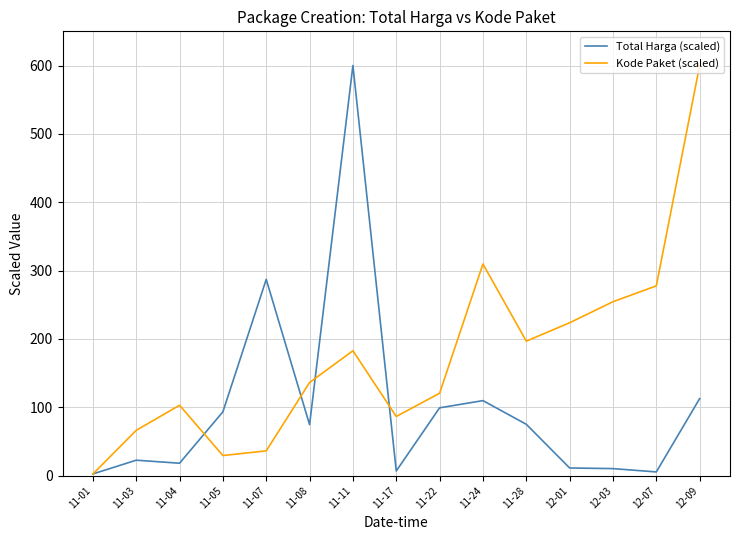

What is the sum of all Total Harga (scaled) values?

1530.1